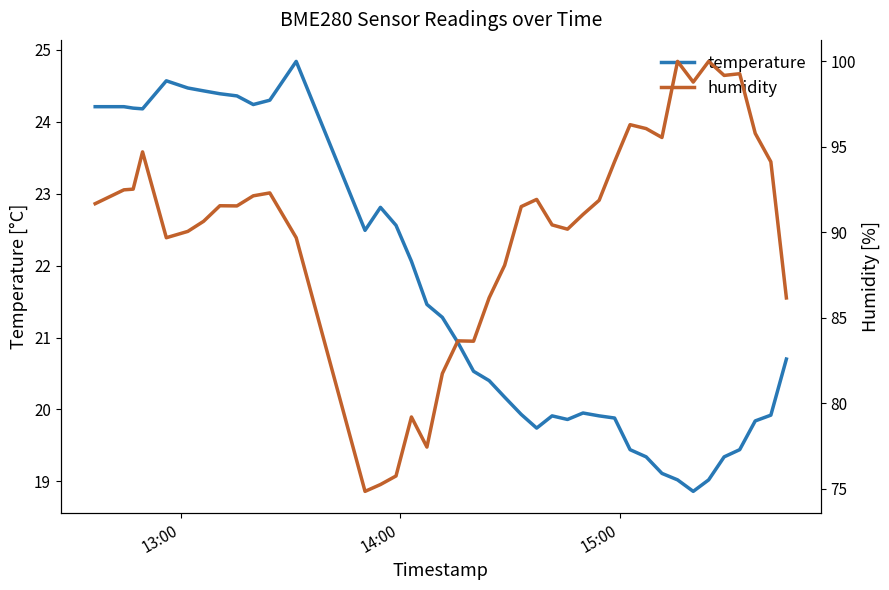

True or false: temperature has more than 2 points higher than both neighbors.

True